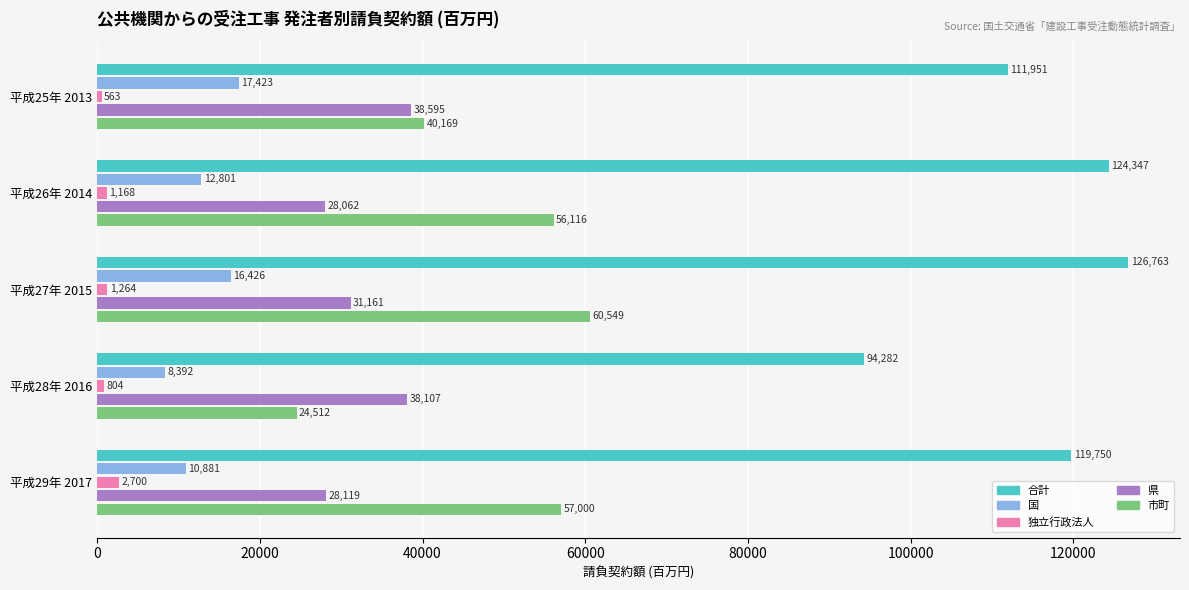

List the series in order of their peak value, highest first.

合計, 市町, 県, 国, 独立行政法人